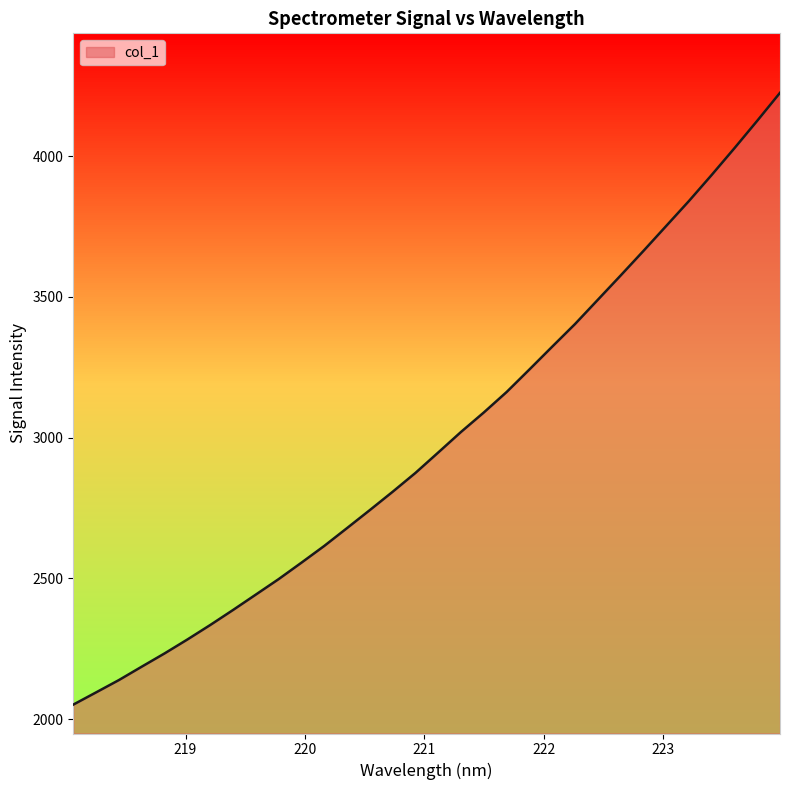

What is the greatest value displayed?

4225.1